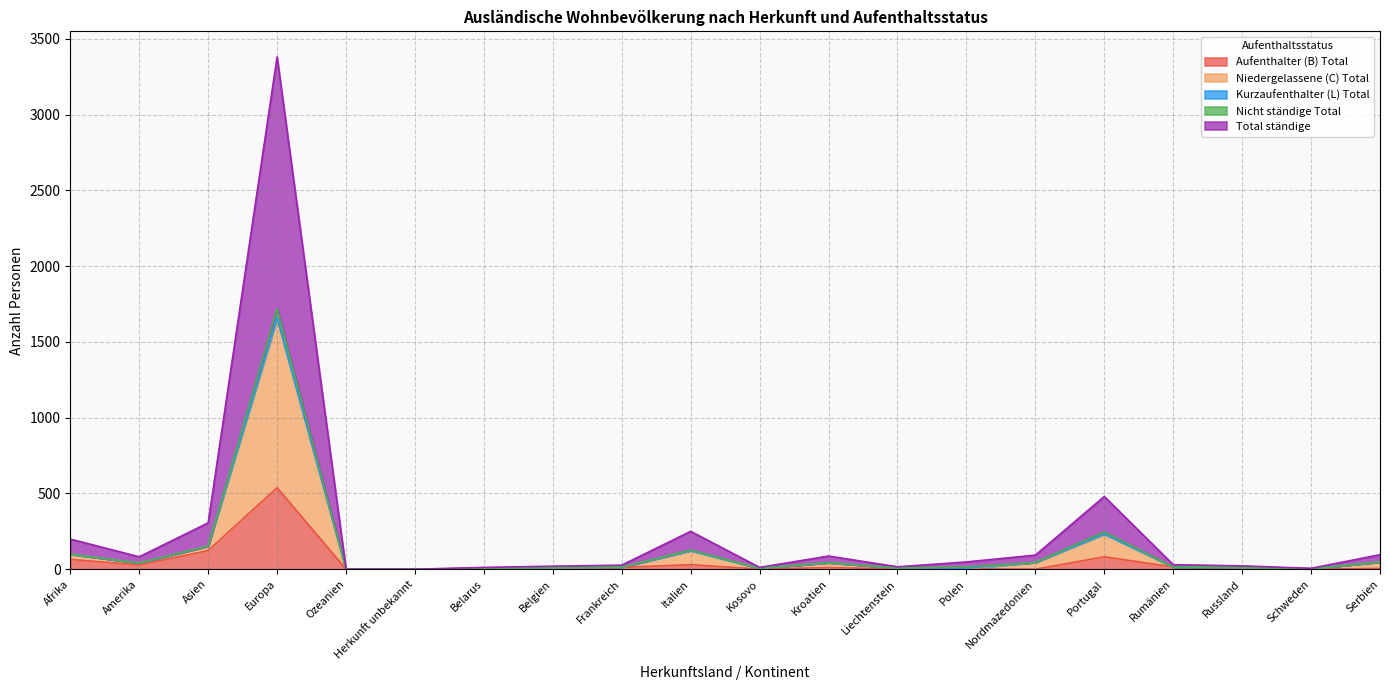

At which label does Aufenthalter (B) Total reach its peak?

Europa